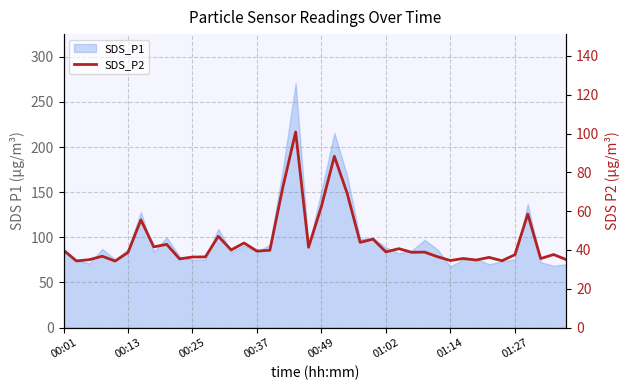

True or false: the data shows 36.5 at 29.

True